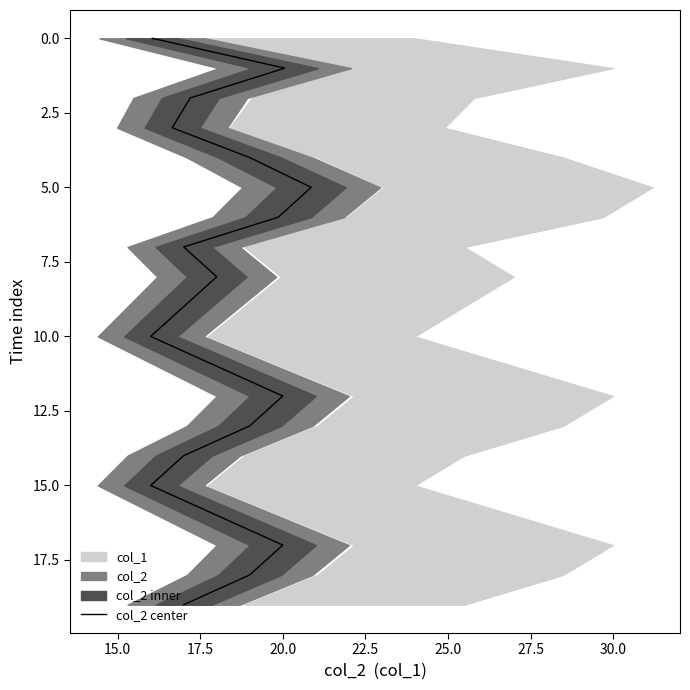

Is it true that the value at 9 is 3?

False